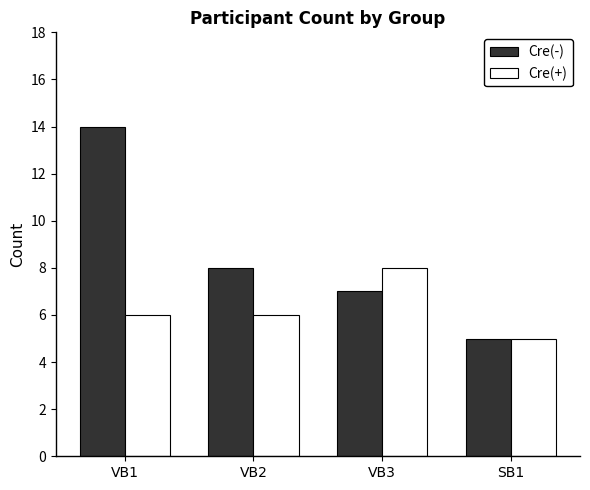

Rank the series by their average value, from highest to lowest.

Cre(-), Cre(+)